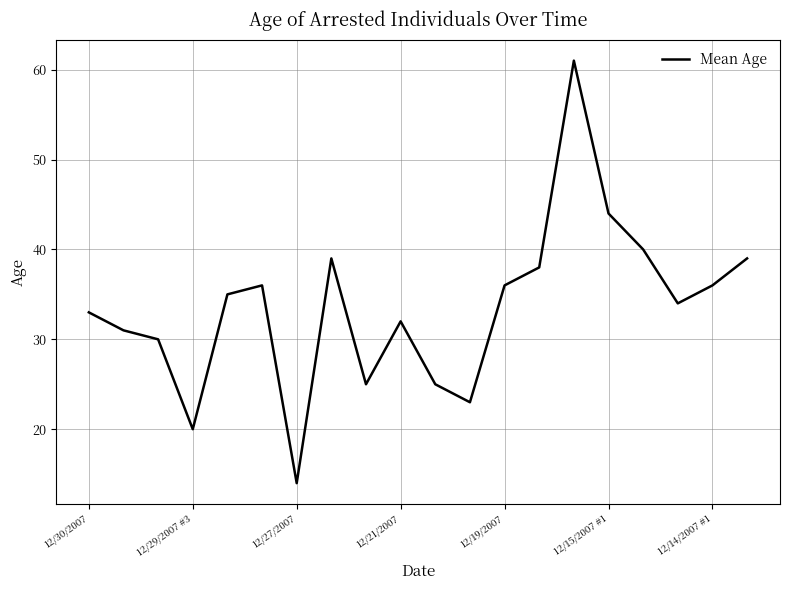

What is the difference between the maximum and minimum values?

47